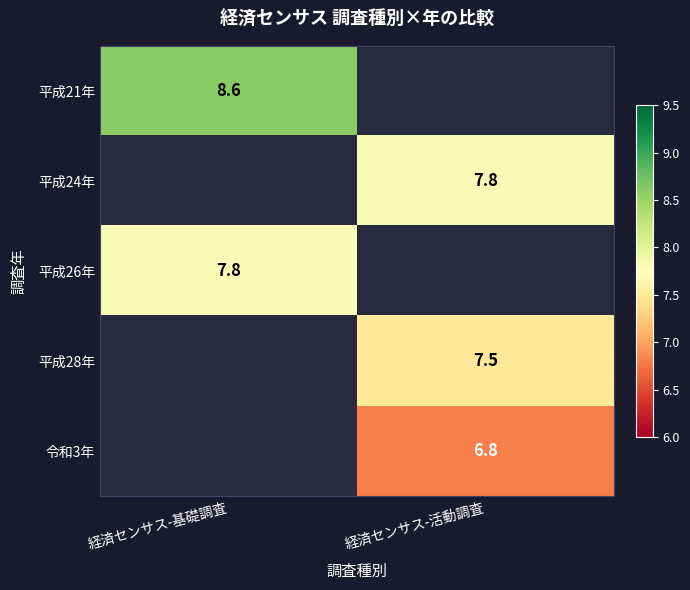

Is the value of 令和3年 at 経済センサス-活動調査 greater than the value of 平成26年 at 経済センサス-基礎調査?

No